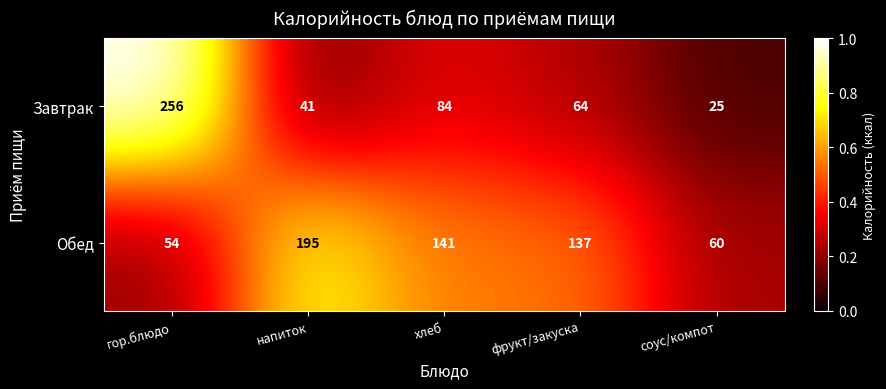

At which category is the sum across all series the highest?

гор.блюдо